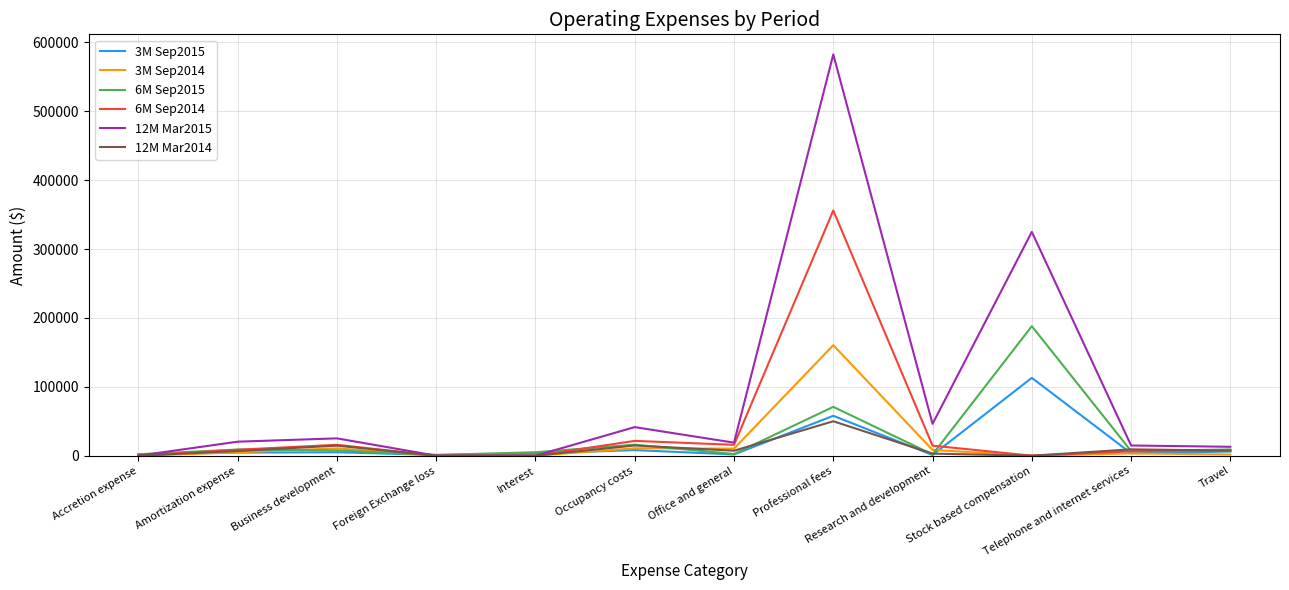

True or false: 3M Sep2015 has a value of 1793 at Office and general.

True